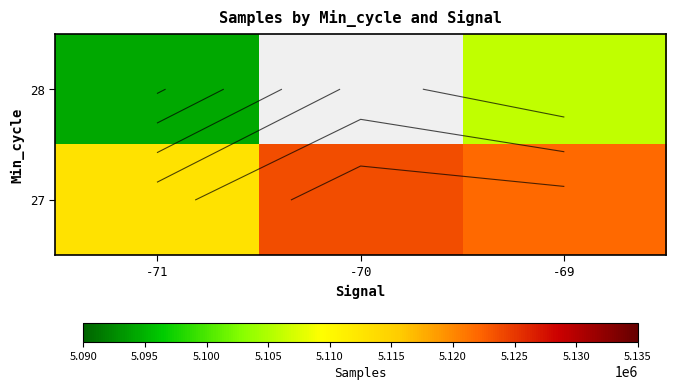

At which label is 27 closest to 5118323?

-69